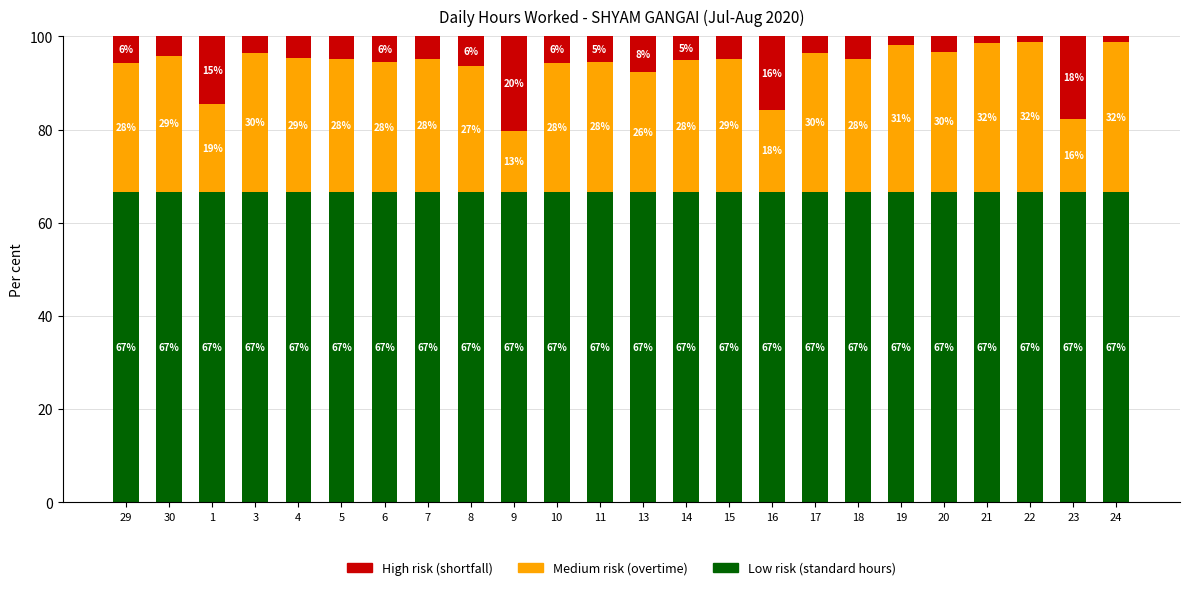

The Low (standard hours) series shows 66.7 at 5. True or false?

True